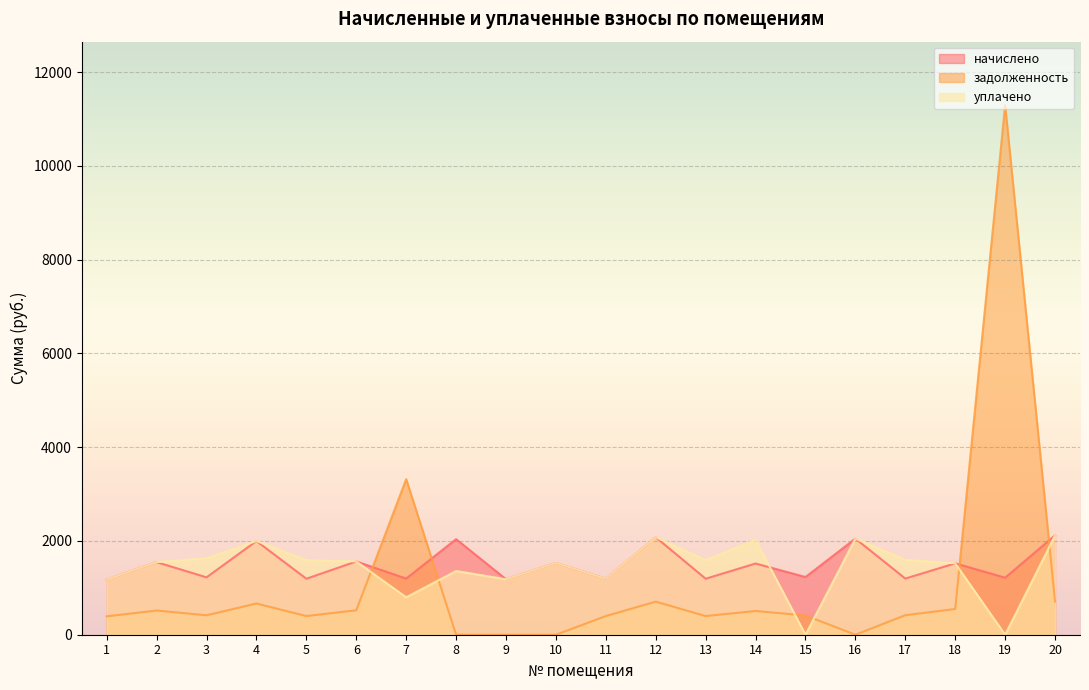

Which category has the lowest value across all series?

8